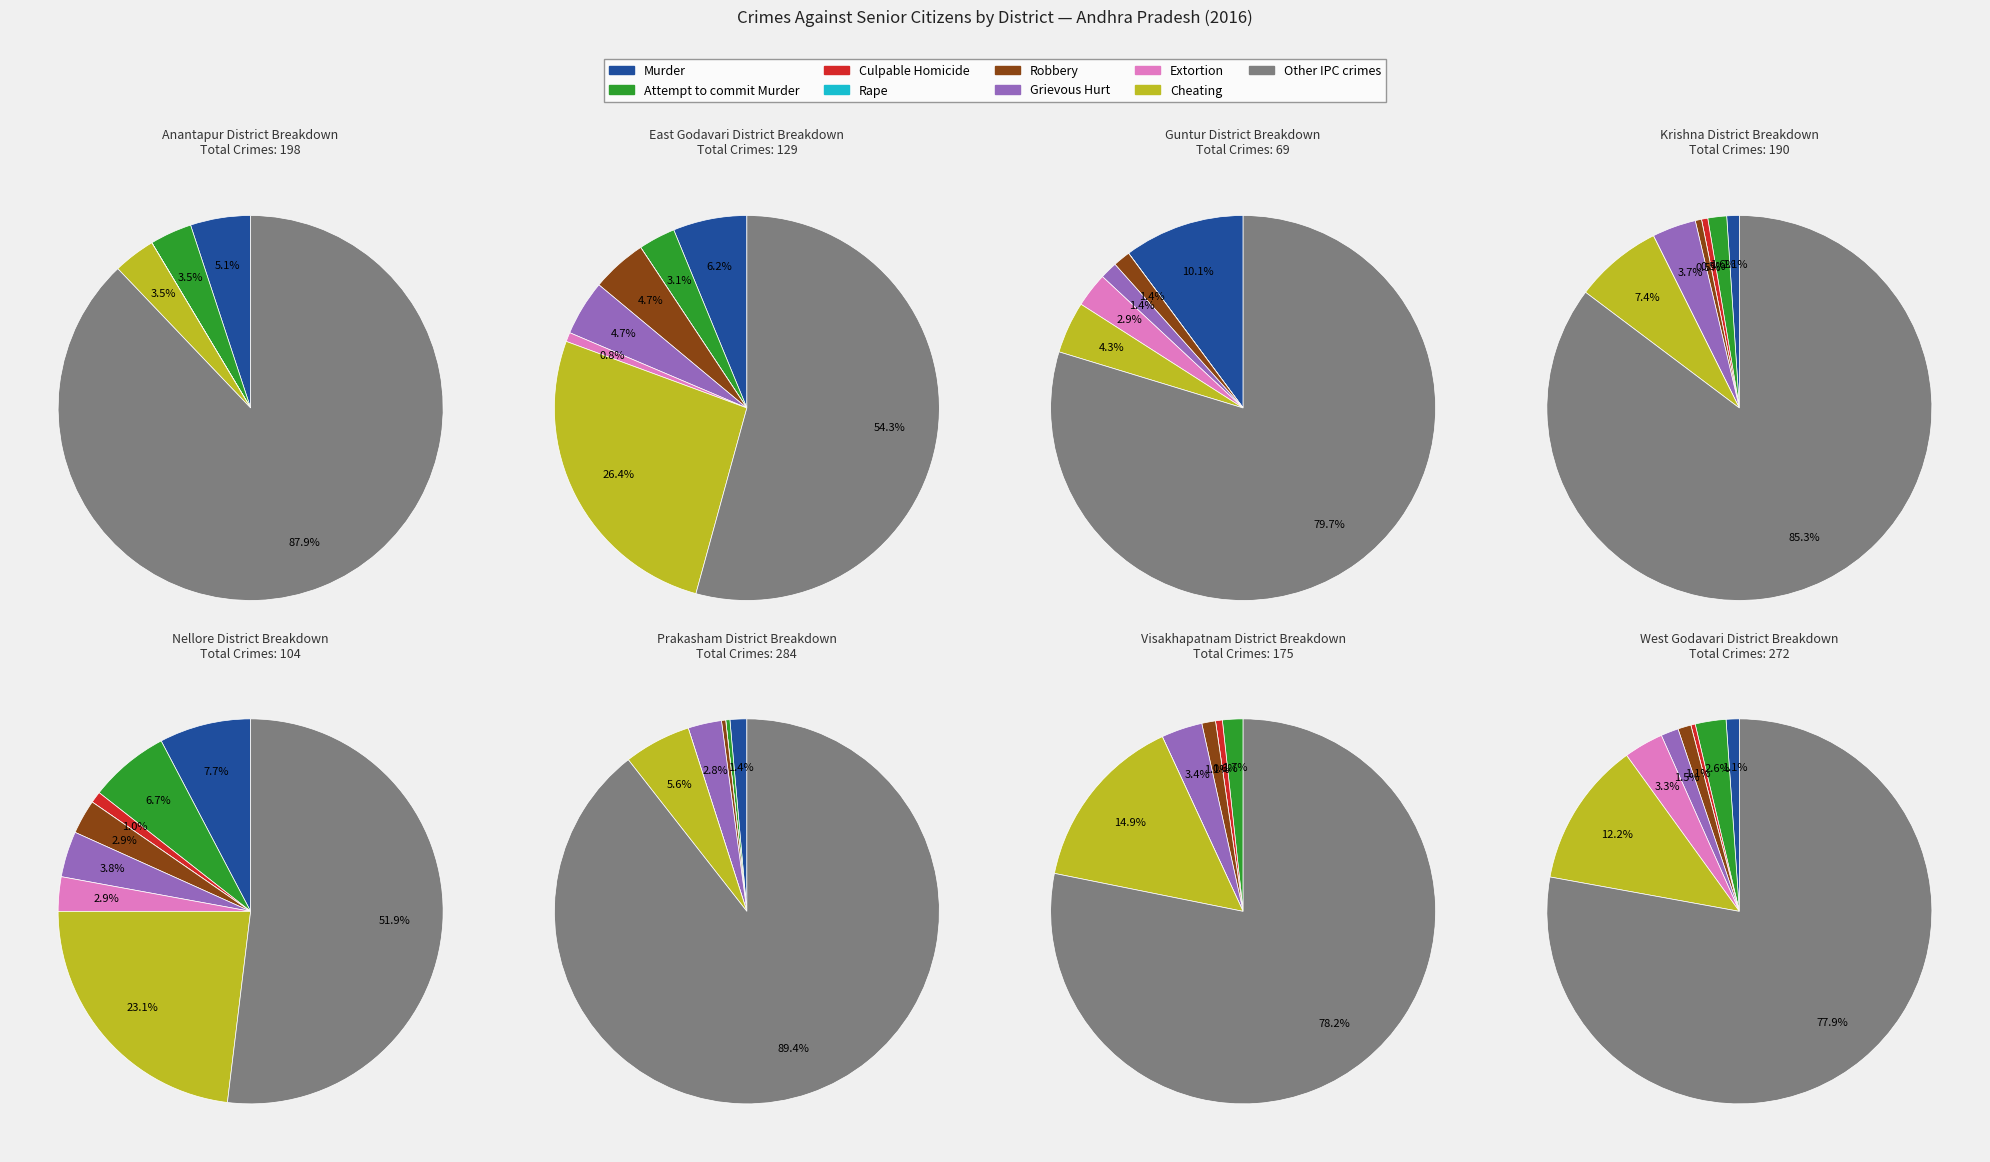

The Other IPC crimes slice represents 75% of the pie. True or false?

False